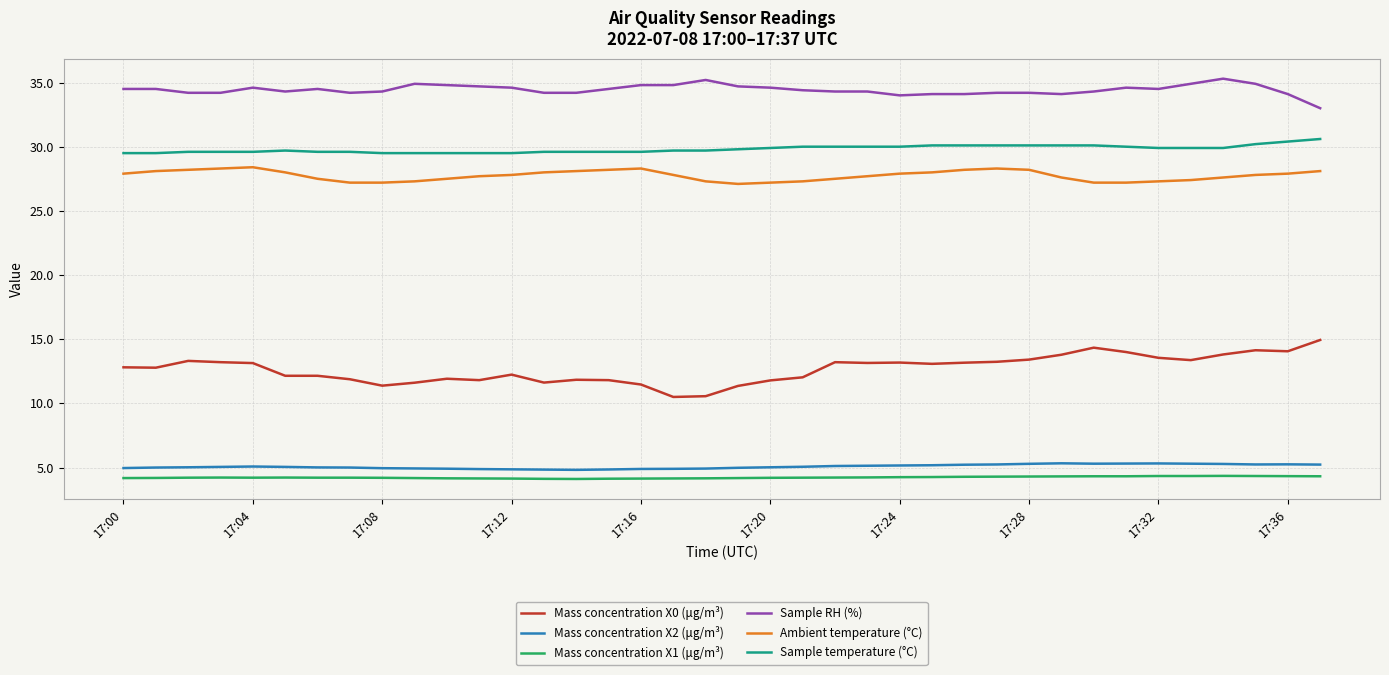

Which series has the widest spread of values?

Mass concentration X0 (μg/m³)